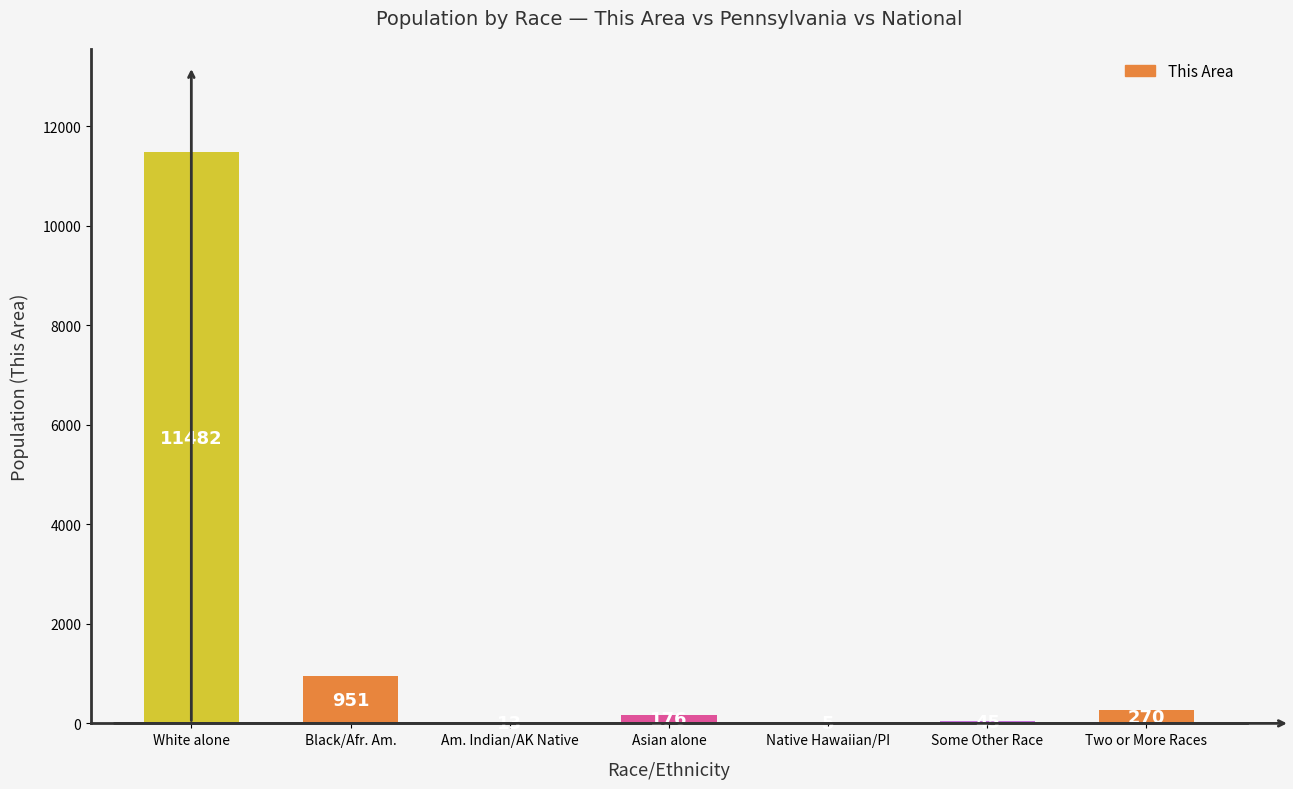

What is the sum of the values at Two or More Races and Am. Indian/AK Native?

283